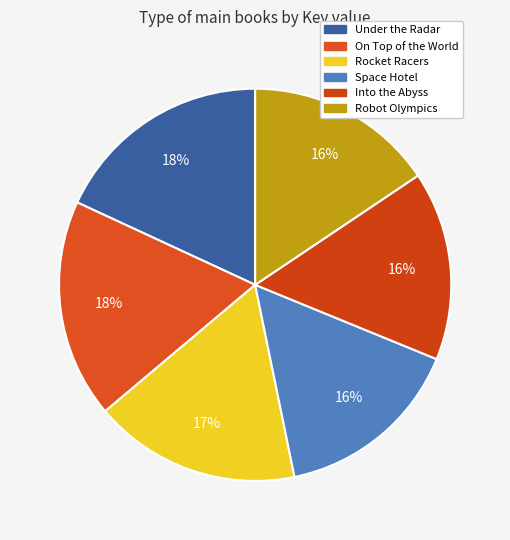

How many slices are in this pie chart?

6